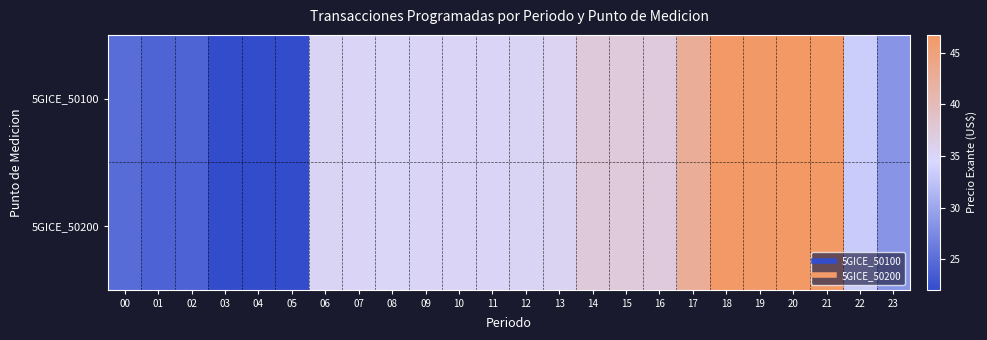

Which series changed the most between 05 and 07?

5GICE_50200